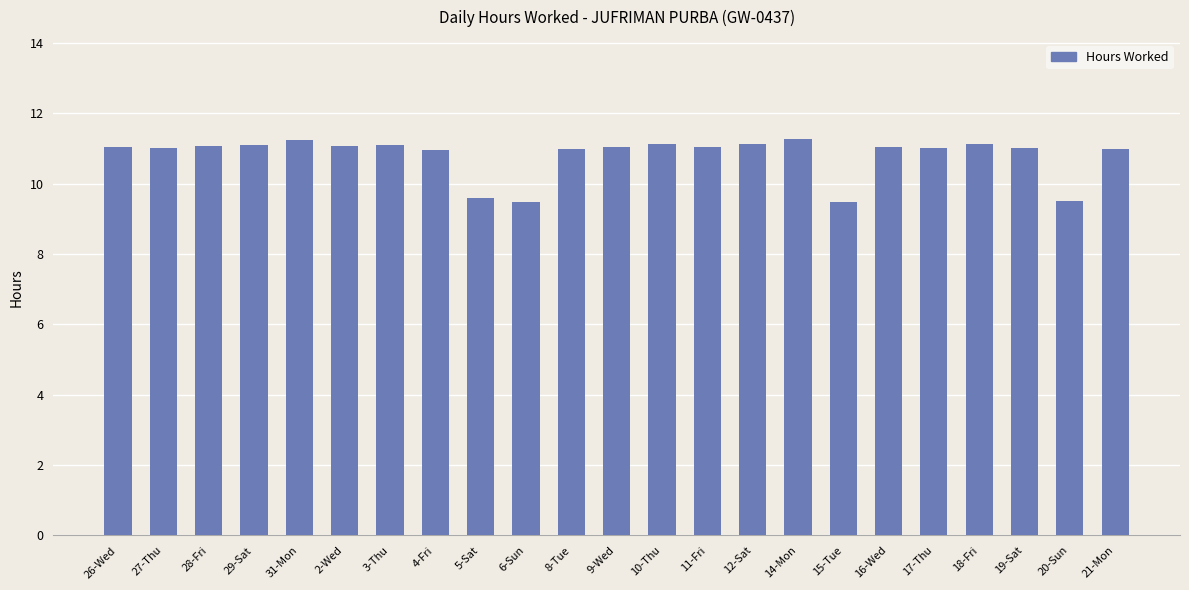

What is the label of the 17th bar from the left?

15-Tue